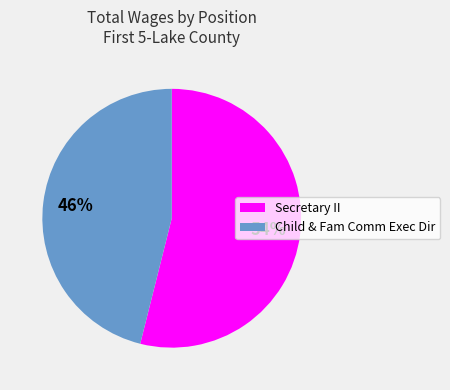

How many segments does this pie chart have?

2